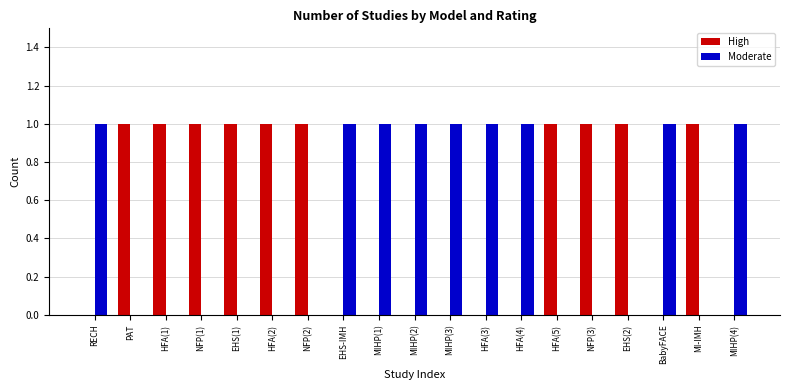

What is the spread (max minus min) of values at RECH?

1